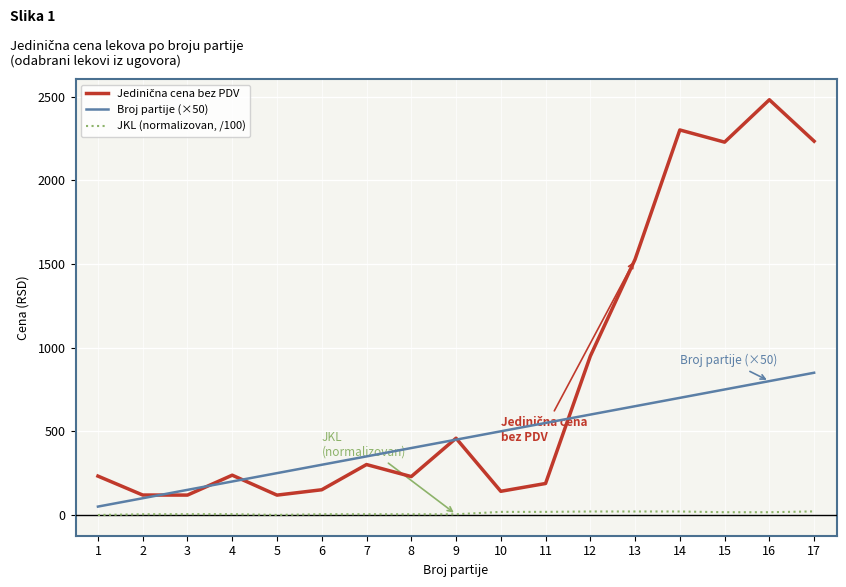

At which category is the sum across all series the highest?

16